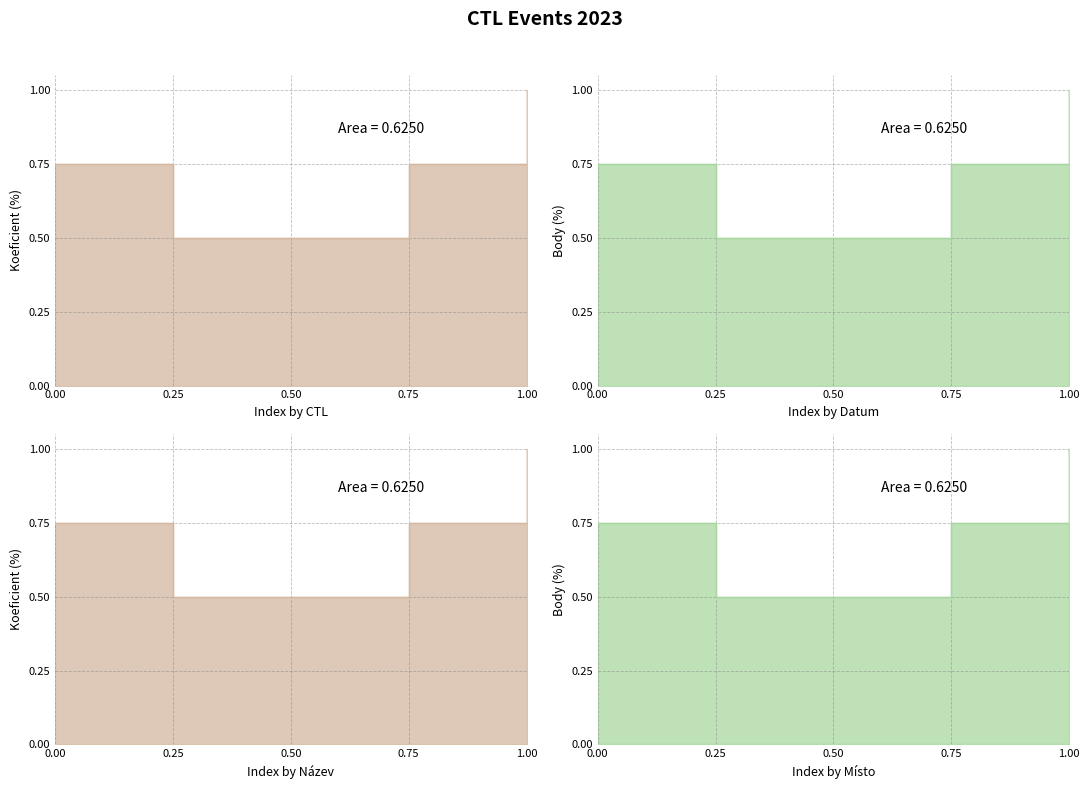

Is the value of Body at 0.50 greater than the value of Koeficient at 0.75?

No